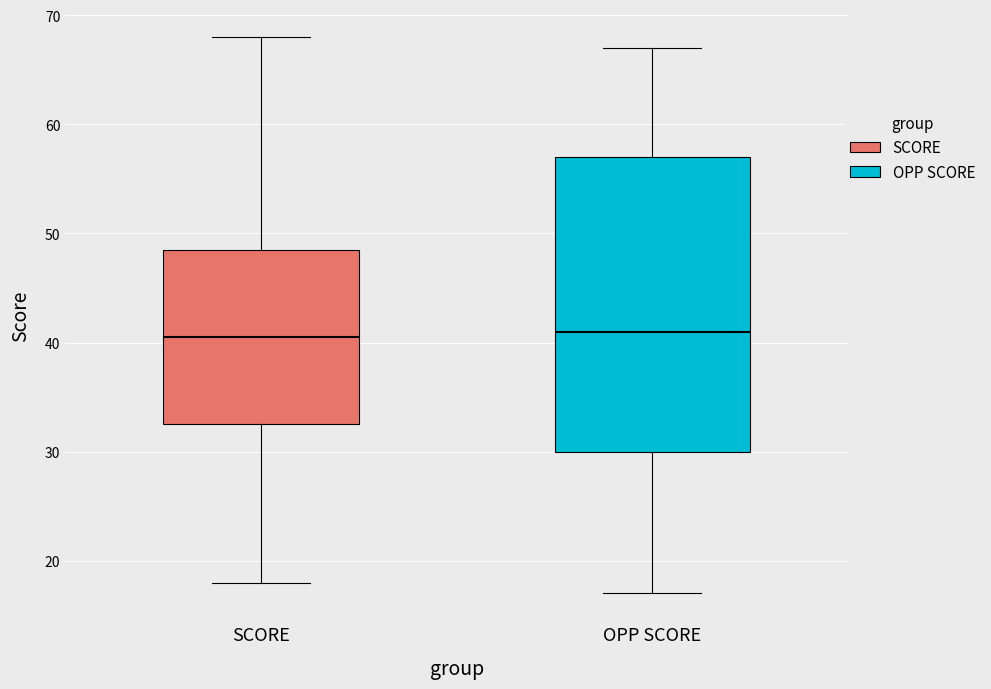

Where does the upper whisker of the box for SCORE end on the y-axis? The values are not printed on the chart, so give them approximately, as read against the axis.

68